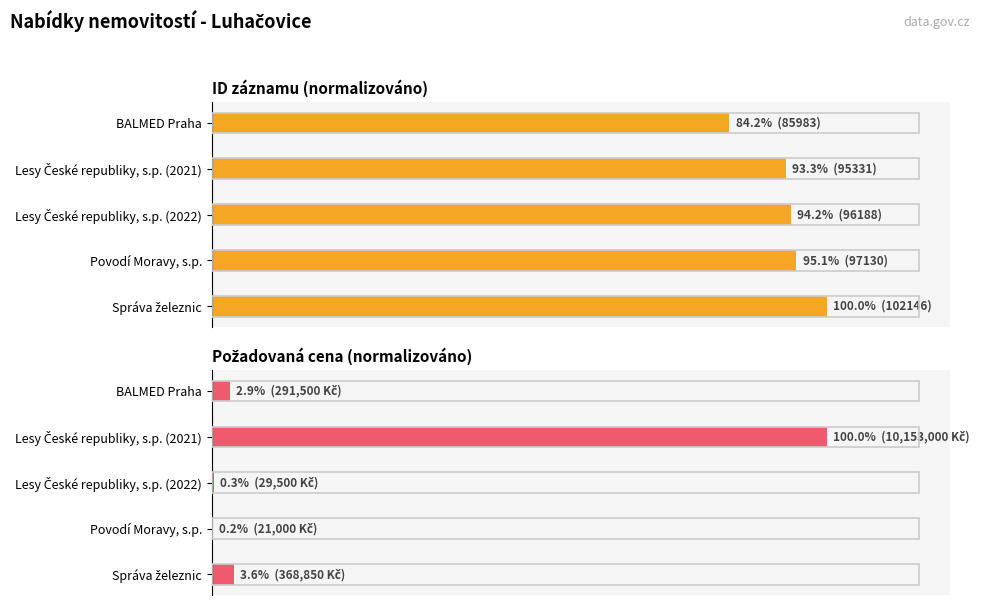

Is it true that POZADOVANA_CENA equals 0.2 at Povodí Moravy, s.p.?

True